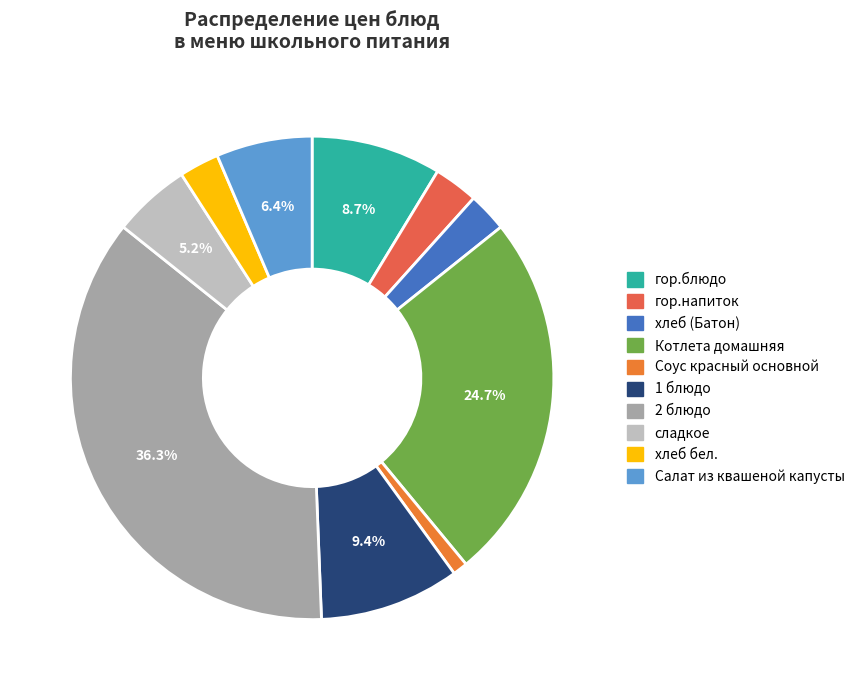

Rank the categories by value from lowest to highest.

Соус красный основной, хлеб (Батон), хлеб бел., гор.напиток, сладкое, Салат из квашеной капусты, гор.блюдо, 1 блюдо, Котлета домашняя, 2 блюдо